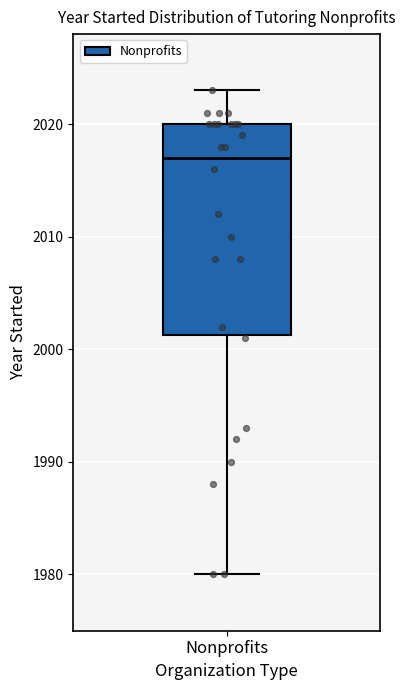

Transcribe this box plot: give where the median line is, the range the box spans, and where the two whiskers end, as read against the y-axis. The values are not printed on the chart, so give them approximately, as read against the axis.

median 2017, box 2001 to 2020, whiskers 1980 to 2023